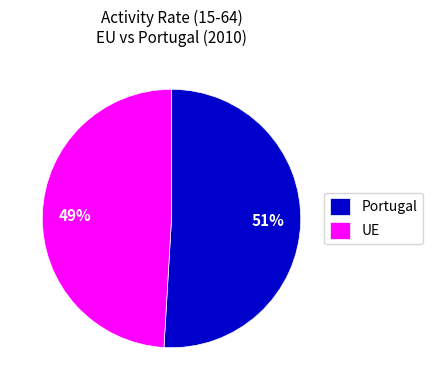

Do Portugal and UE together represent more than half of the pie?

Yes